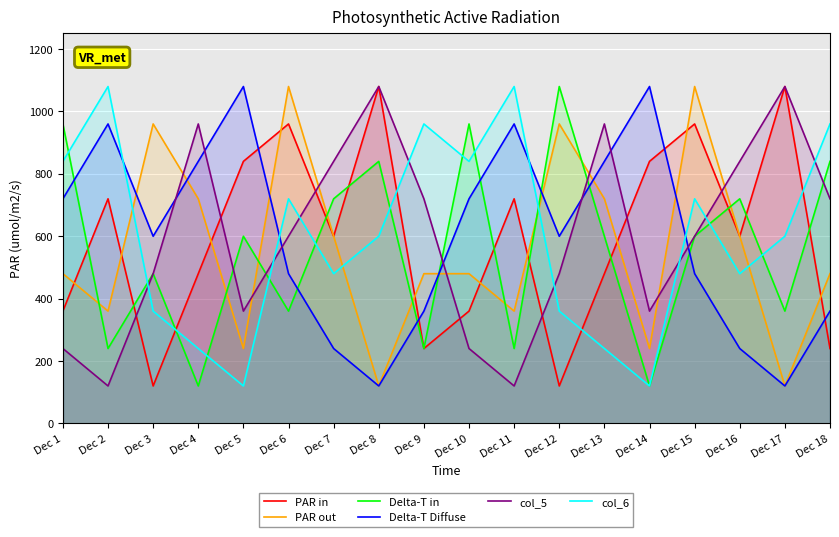

How many lines are shown in the chart?

6